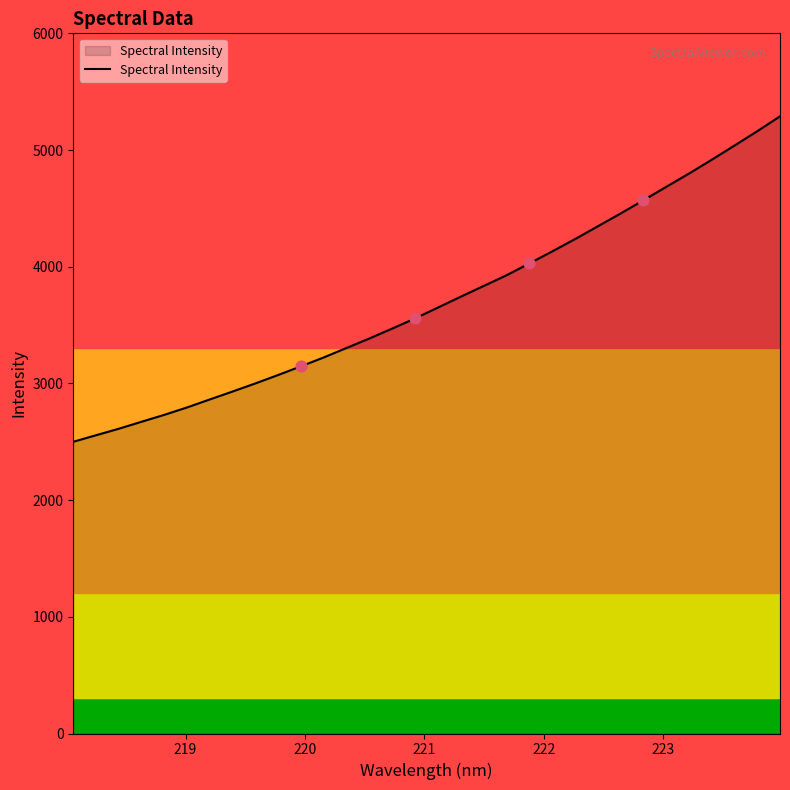

What is the maximum value shown in the chart?

5288.6